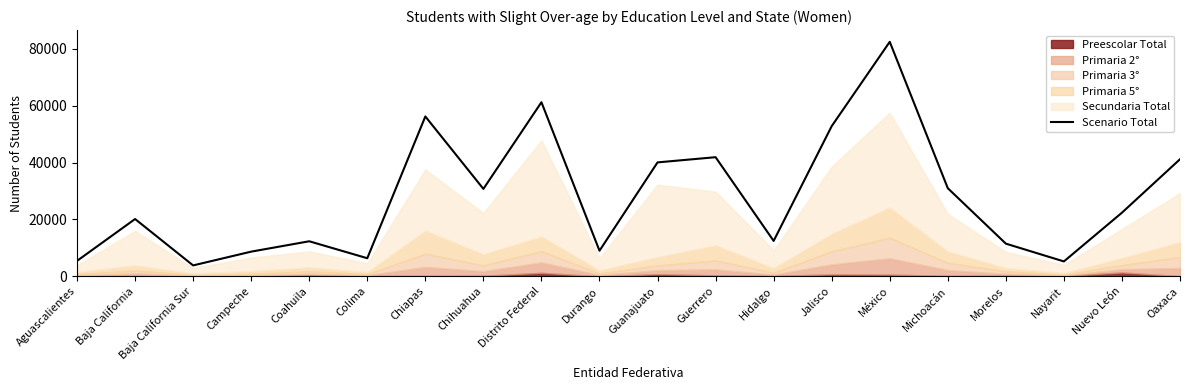

How many data points are less than 22371?

10